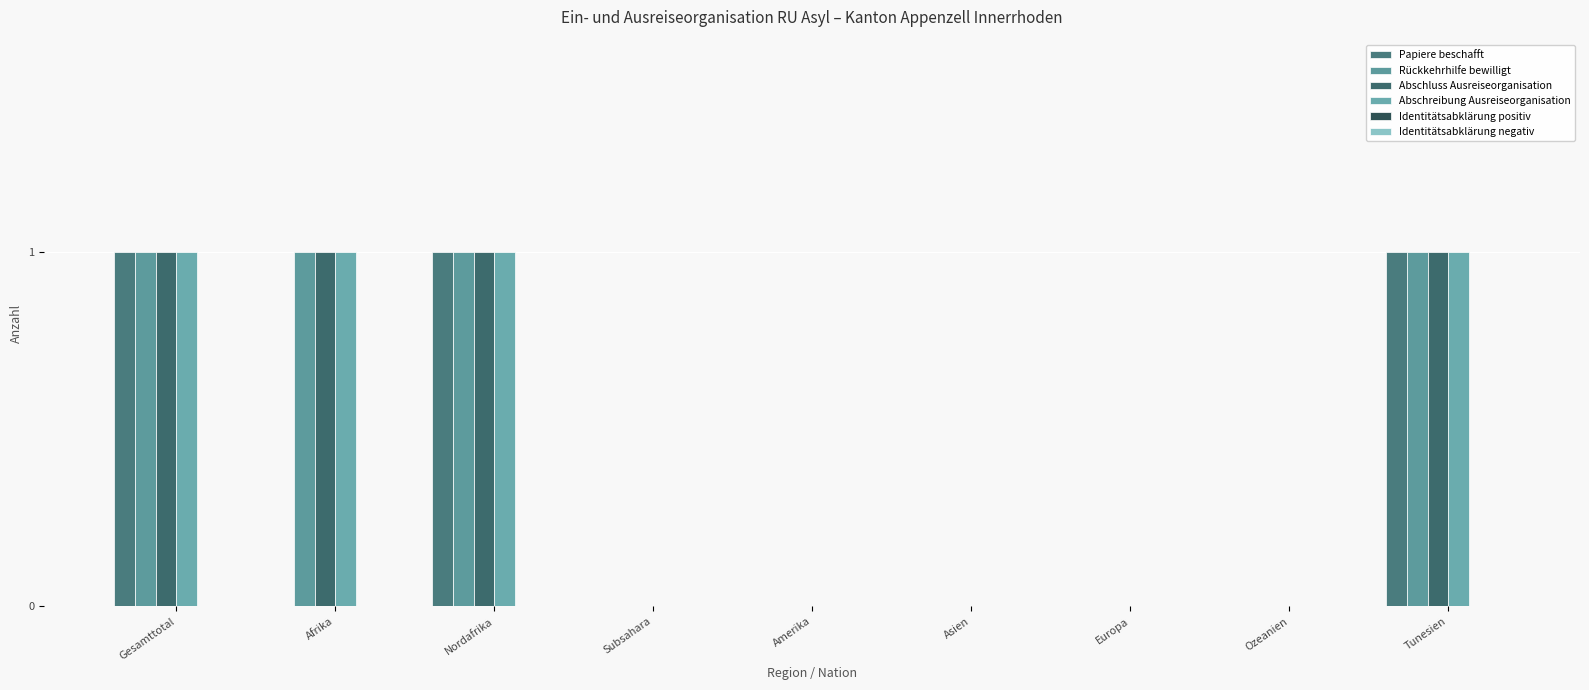

At Nordafrika, list the series in order from largest to smallest.

Papiere beschafft, Rückkehrhilfe bewilligt, Abschluss Ausreiseorganisation, Abschreibung Ausreiseorganisation, Identitätsabklärung positiv, Identitätsabklärung negativ